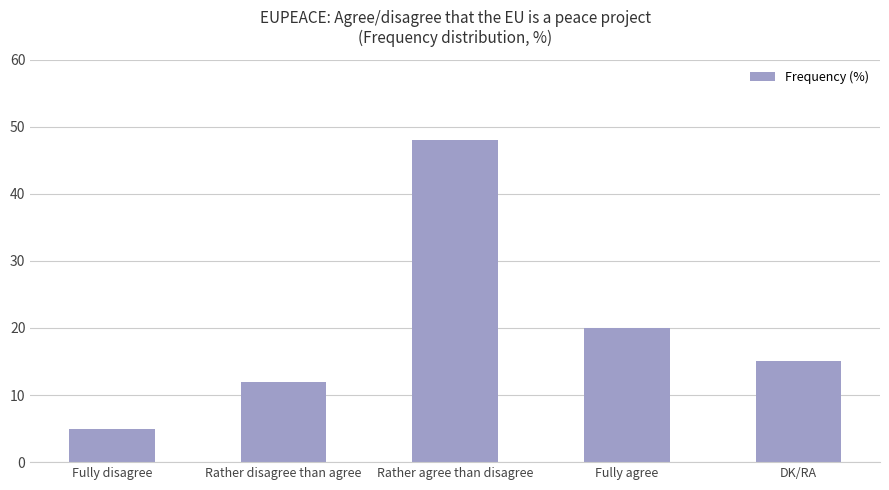

What is the value of the 5th bar from the left?

15